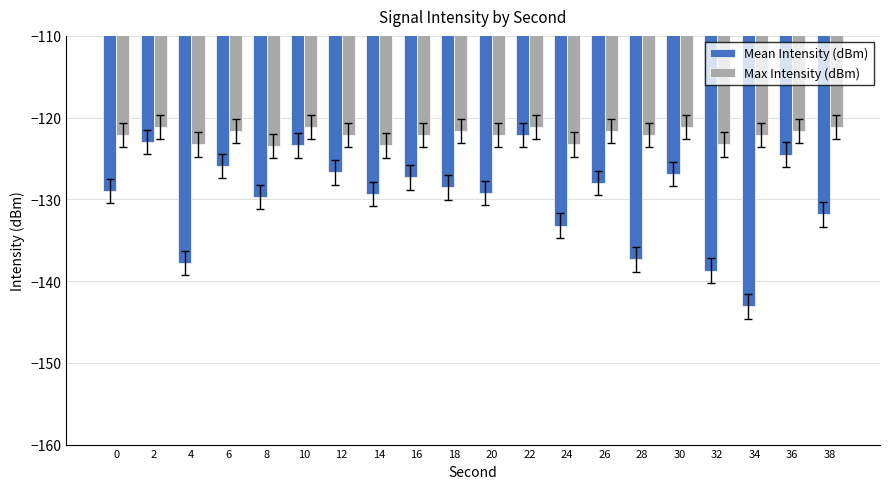

What are all the series names shown in the legend?

Mean Intensity (dBm), Max Intensity (dBm)